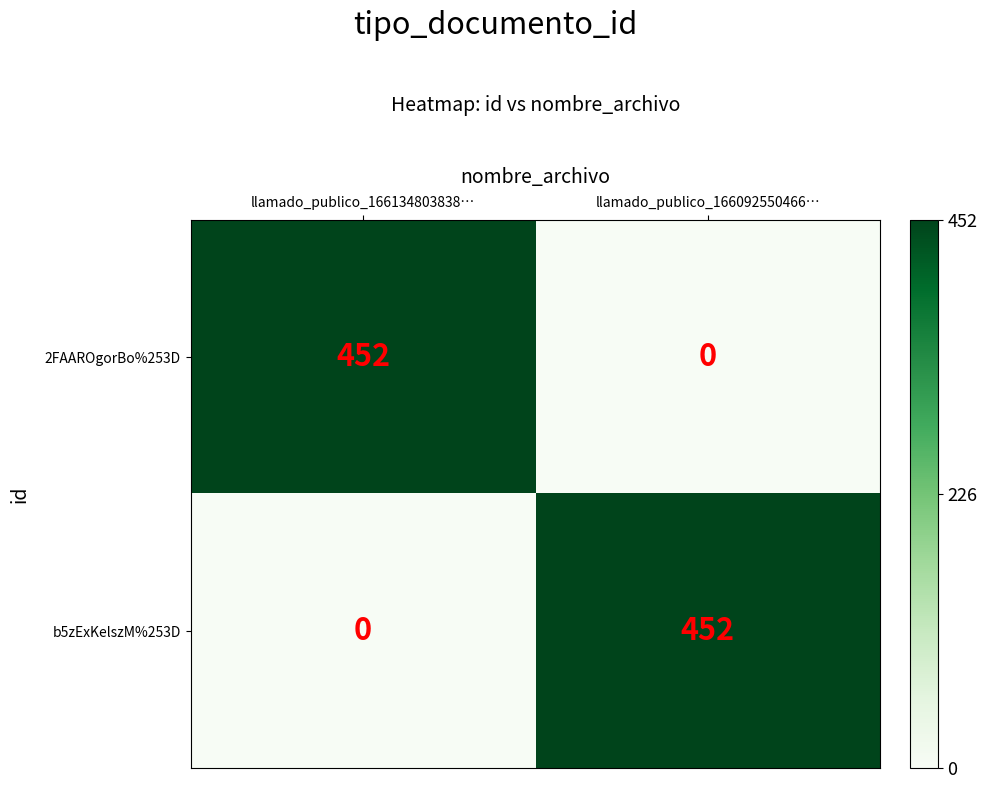

What is the total value across all series at llamado_publico_166092550466…?

452